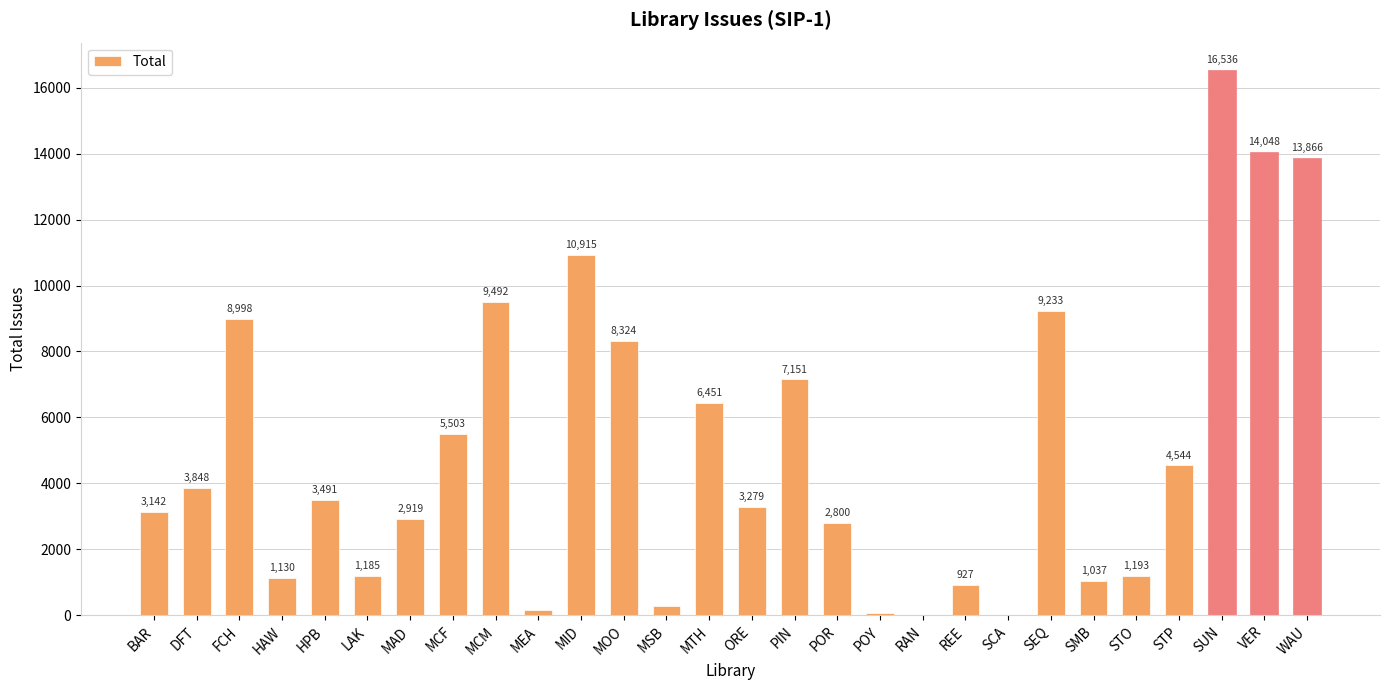

What is the approximate value at MID, to the nearest 50?

10900